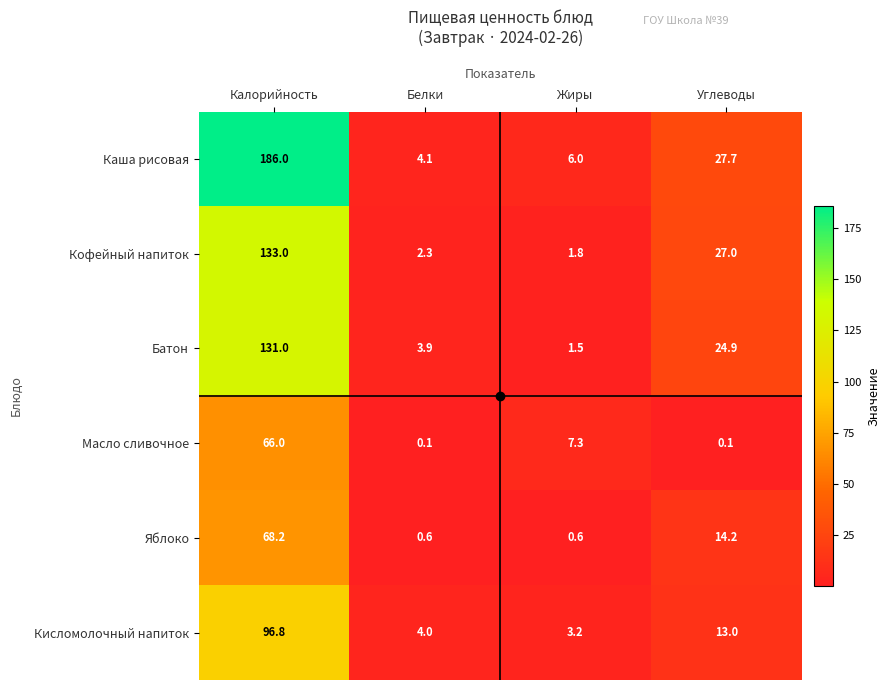

Which series has the largest total across all categories?

Каша рисовая